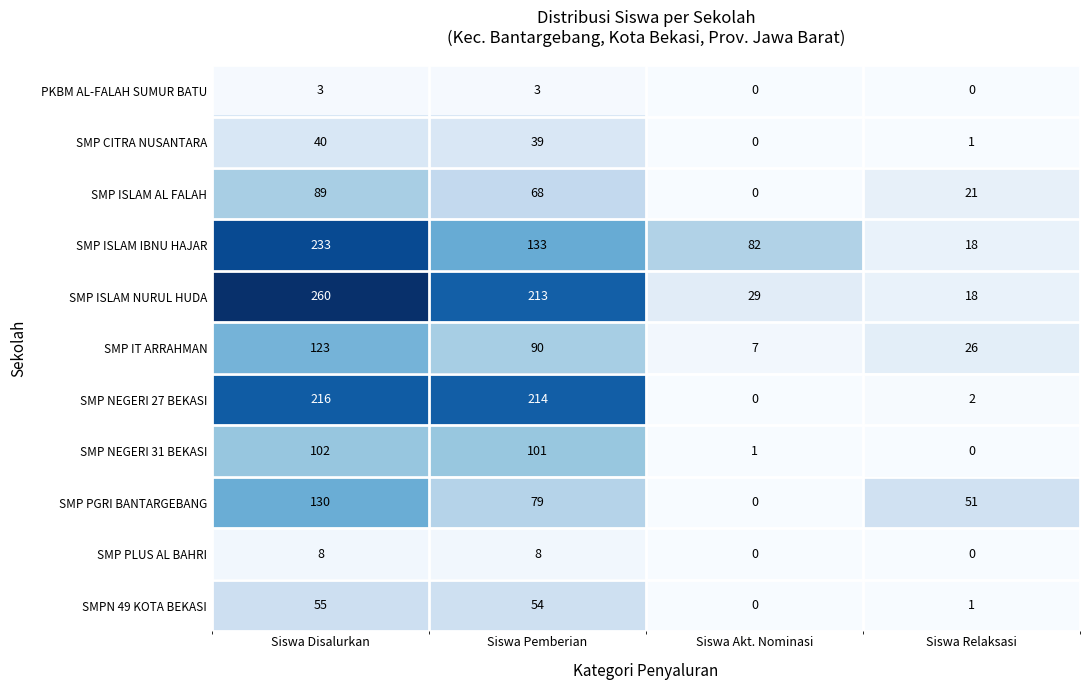

Is it true that SMP NEGERI 27 BEKASI equals 114 at Siswa Pemberian?

False